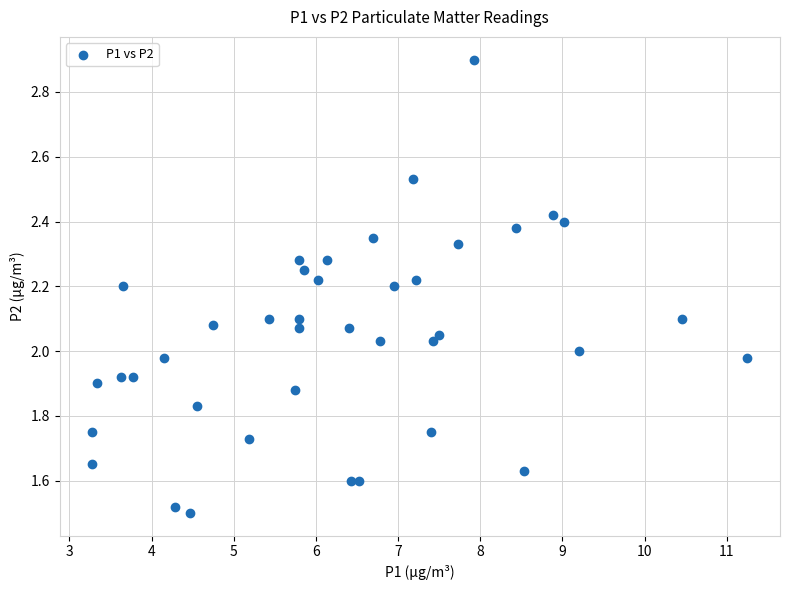

What is the range of X values (max minus min)?

8.0